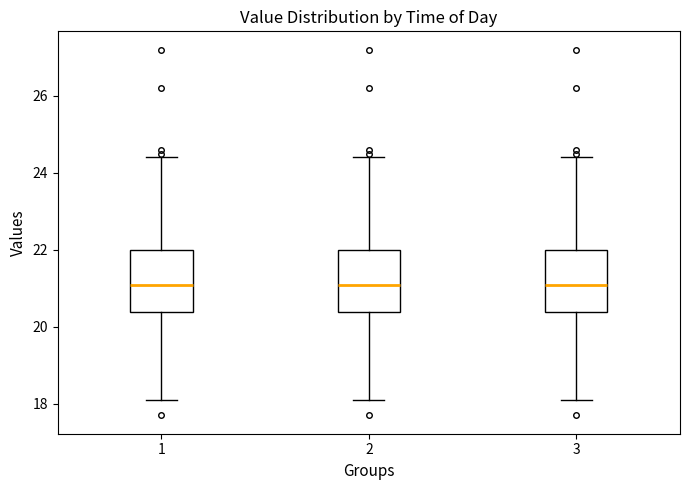

Reading left to right, read every box against the y-axis: the position of its median line, the range the box covers, and the ends of its whiskers. The values are not printed on the chart, so give them approximately, as read against the axis.

1: median 21.2, box 20.4 to 22.0, whiskers 18.2 to 24.4
2: median 21.2, box 20.4 to 22.0, whiskers 18.2 to 24.4
3: median 21.2, box 20.4 to 22.0, whiskers 18.2 to 24.4